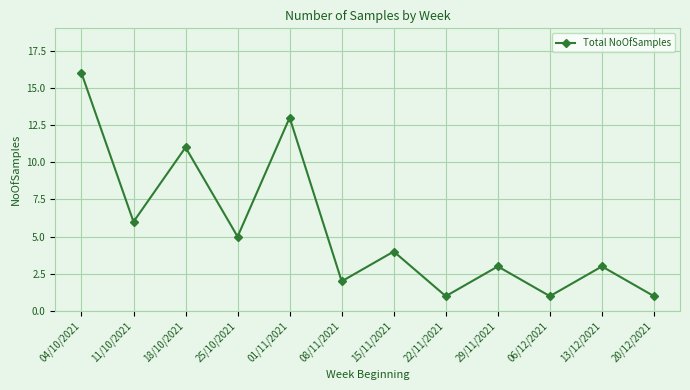

True or false: the data shows 2 at 15/11/2021.

False